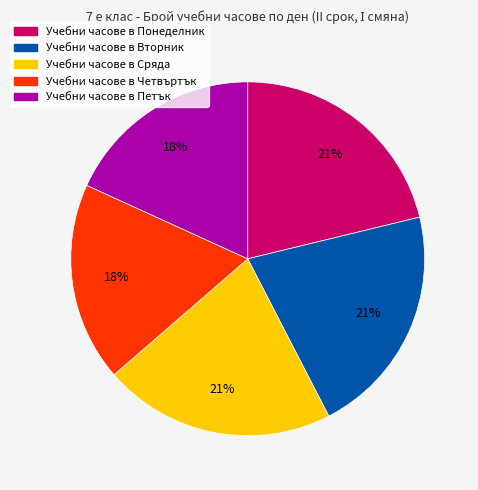

How many segments does this pie chart have?

5